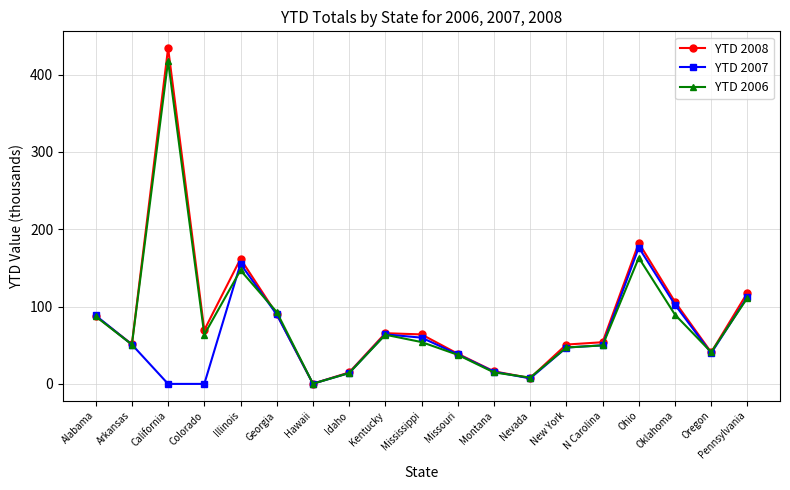

What is the spread (max minus min) of values at Mississippi?

9.9